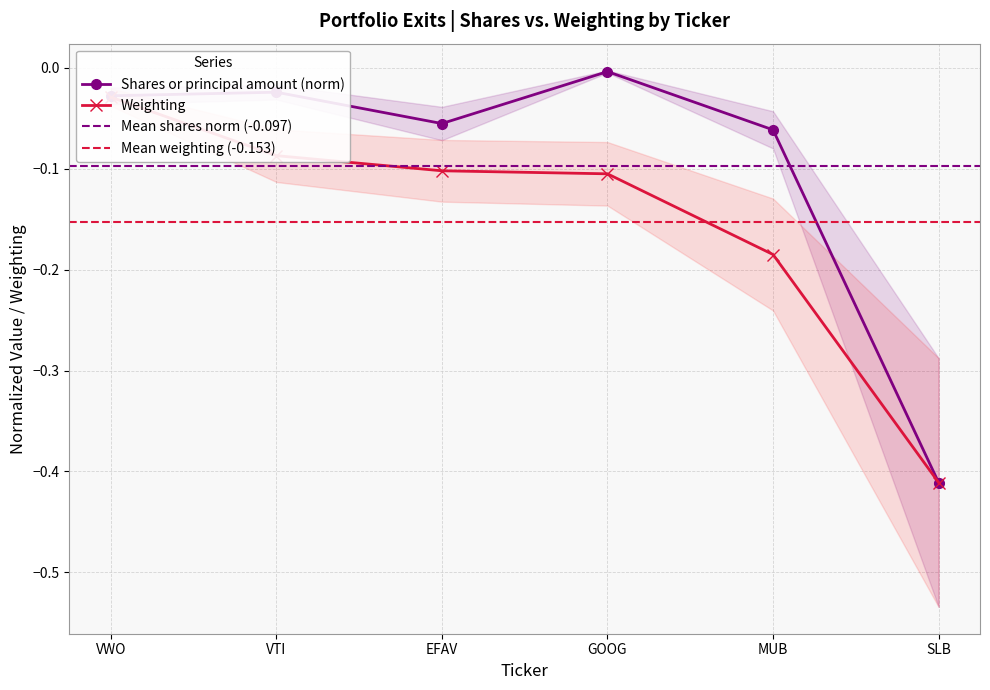

Which series has the largest total across all categories?

Shares or principal amount